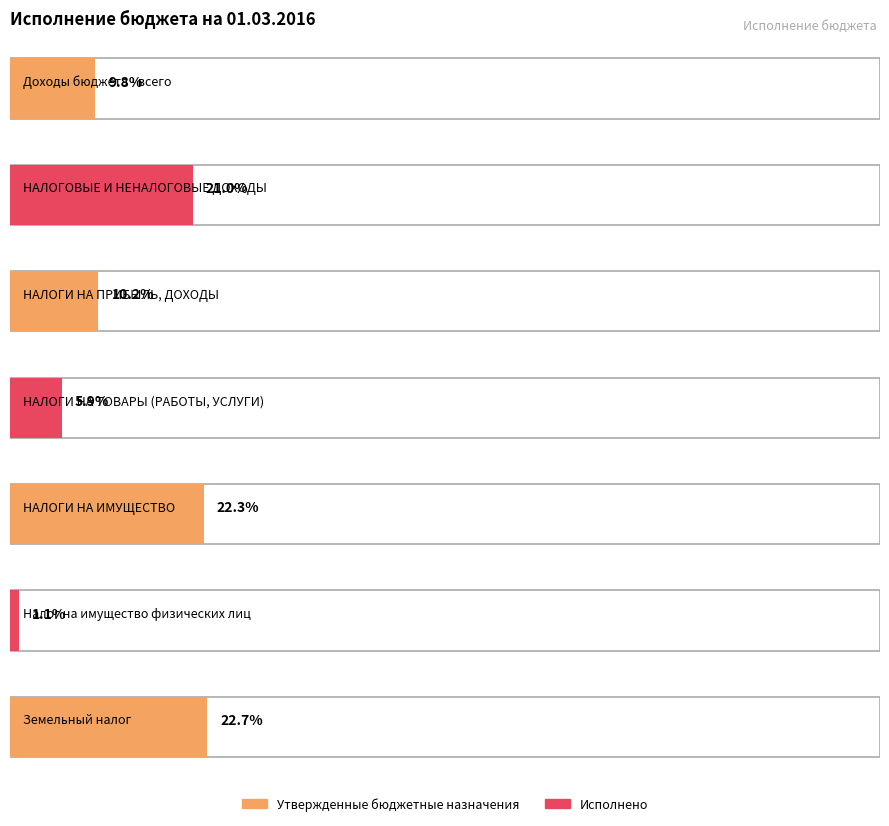

Rank the series by their maximum value, from highest to lowest.

Утвержденные бюджетные назначения, Исполнено